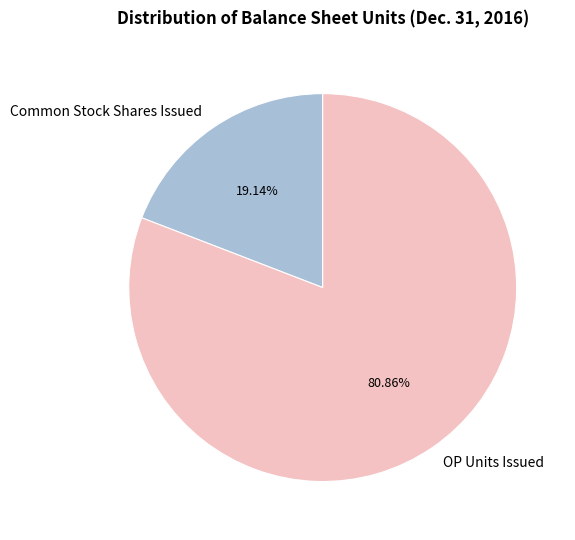

Which slice represents more than half of the pie?

OP Units Issued